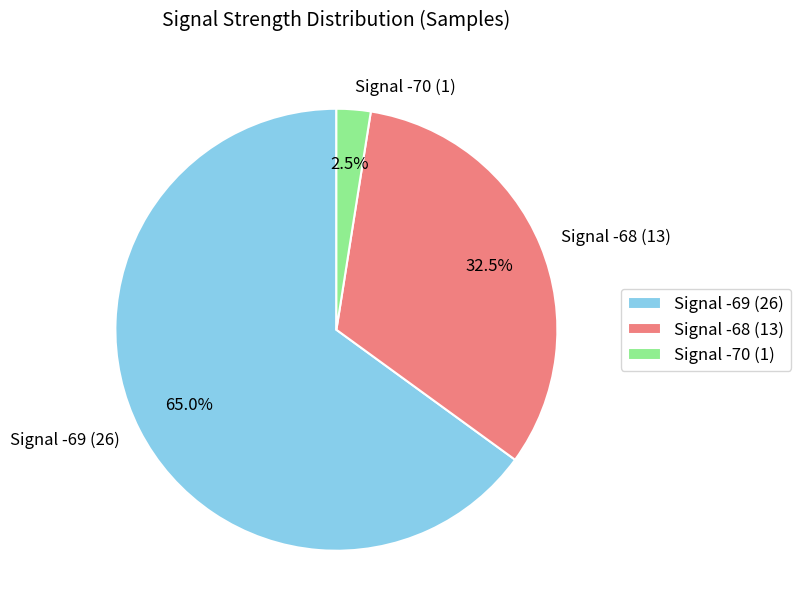

What is the ratio of the value at Signal -68 (13) to the value at Signal -69 (26)?

0.5